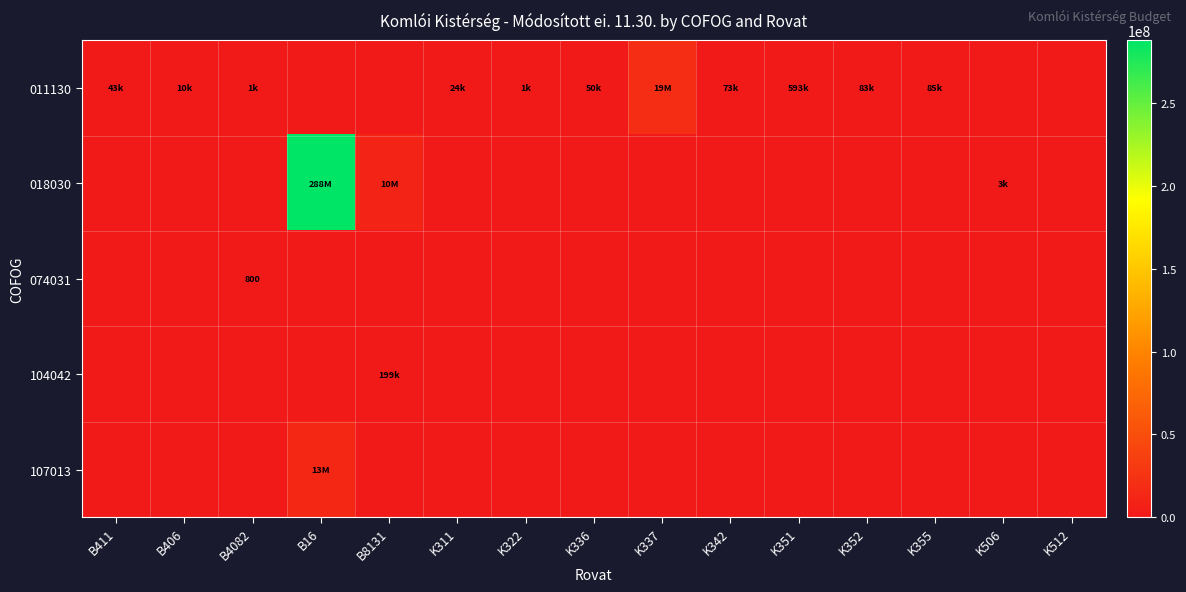

How many values in 104042 are above zero?

1